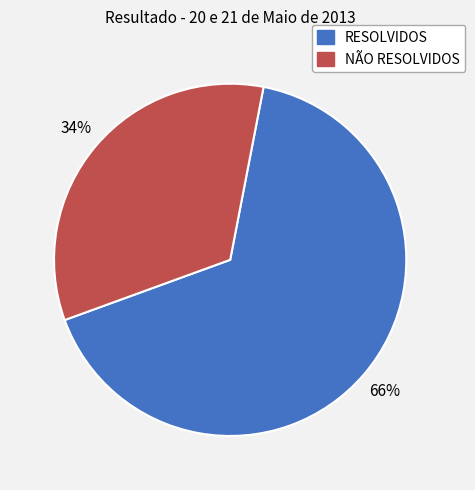

How many segments does this pie chart have?

2